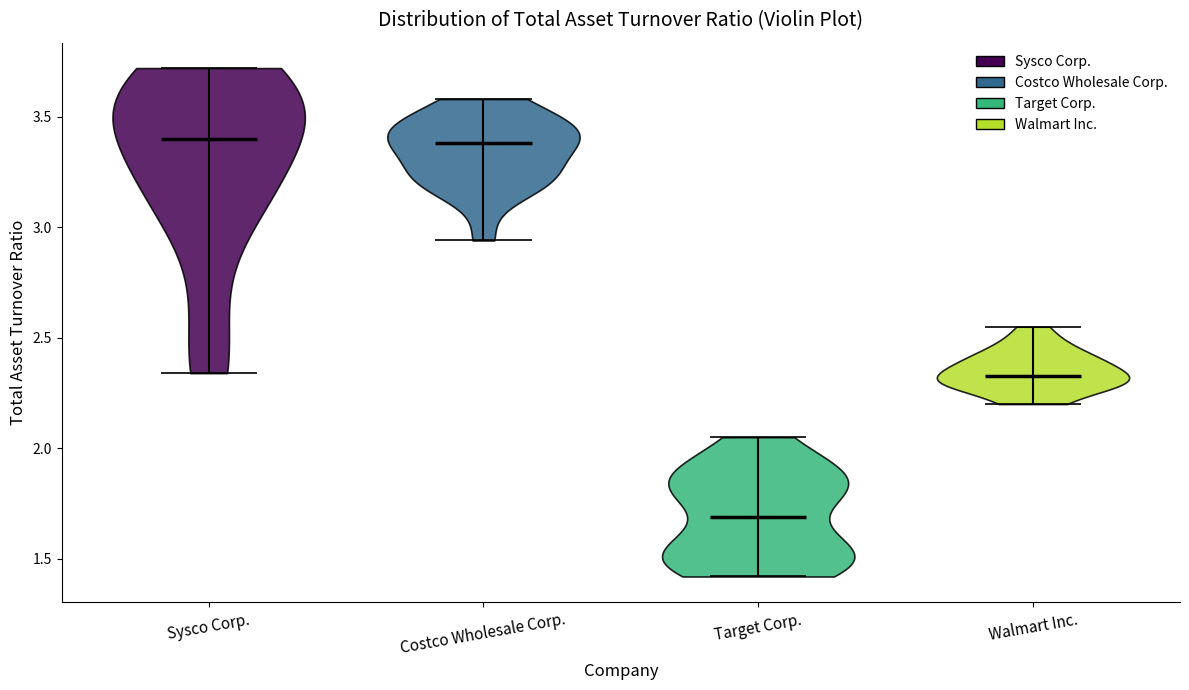

Reading left to right, read every violin against the y-axis: where its median line is, and the lowest and highest points it reaches. The values are not printed on the chart, so give them approximately, as read against the axis.

Sysco Corp.: median line 3.40, lowest point 2.35, highest point 3.70
Costco Wholesale Corp.: median line 3.40, lowest point 2.95, highest point 3.60
Target Corp.: median line 1.70, lowest point 1.40, highest point 2.05
Walmart Inc.: median line 2.35, lowest point 2.20, highest point 2.55